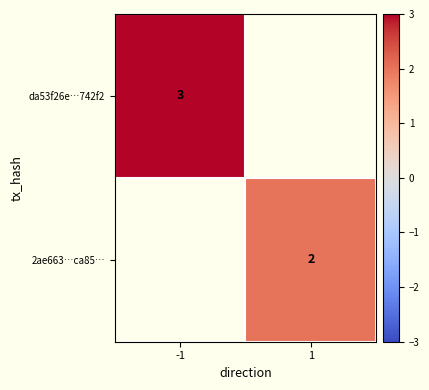

Is it true that 2ae663…ca85… equals 2 at 1?

True